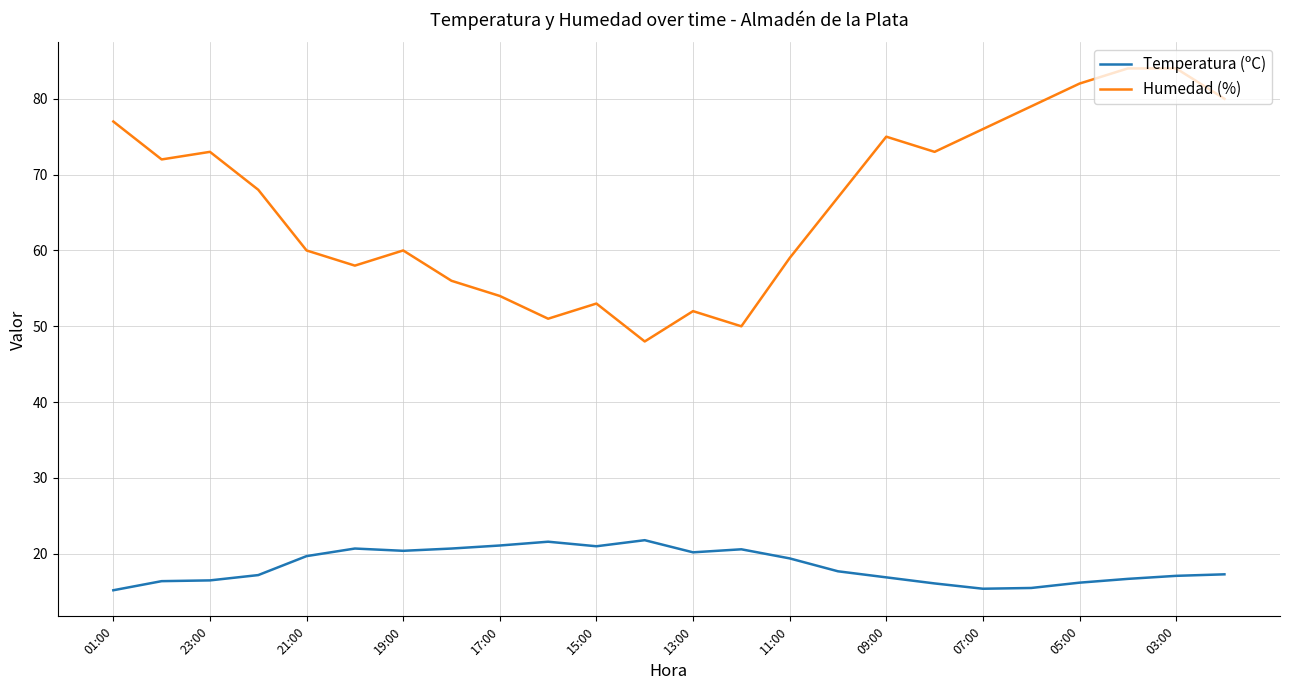

What is the lowest value of the Temperatura (ºC) series?

15.2